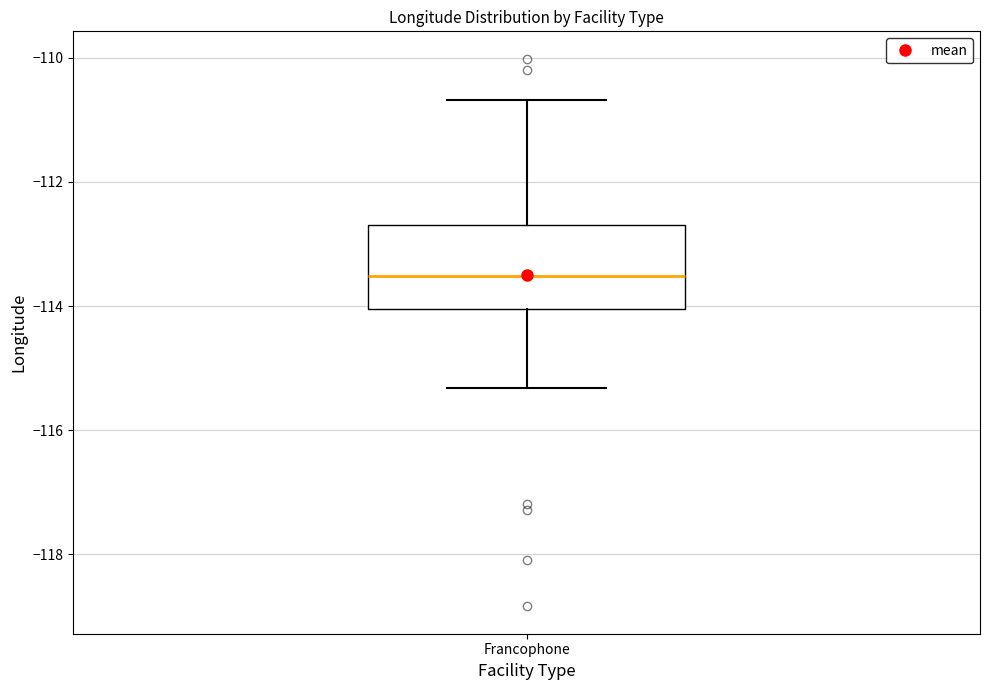

Where does the lower whisker of the box for Francophone end on the y-axis? The values are not printed on the chart, so give them approximately, as read against the axis.

-115.4